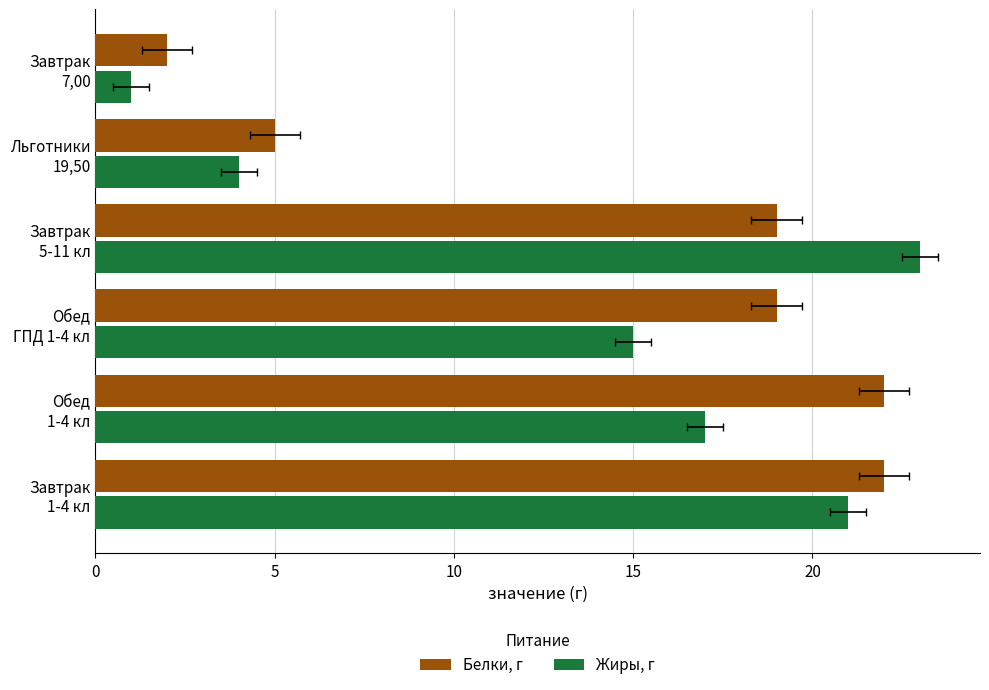

What is the average value of the Жиры, г series?

14